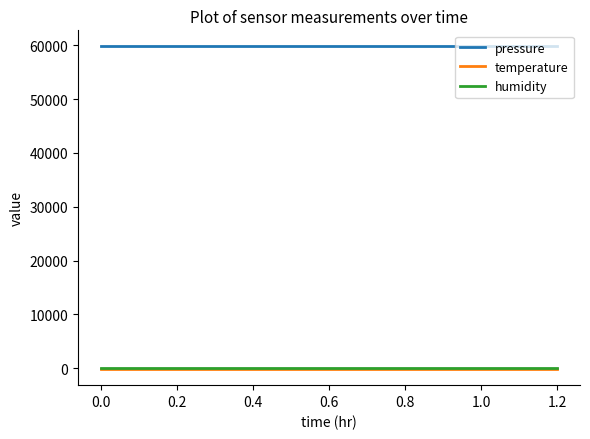

Which series has the largest total across all categories?

pressure